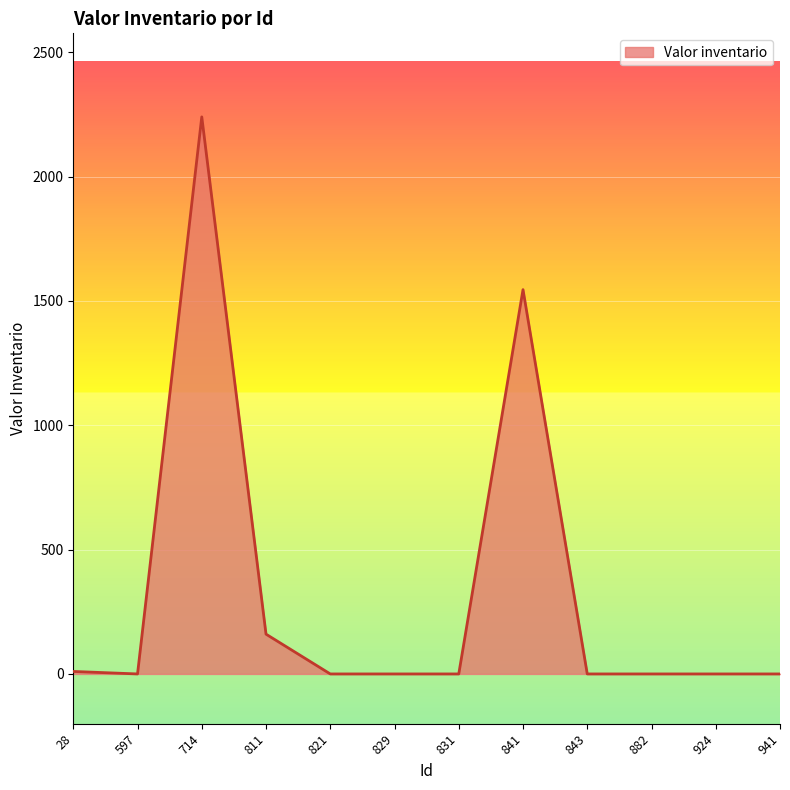

At which label is the value closest to 1119?

841